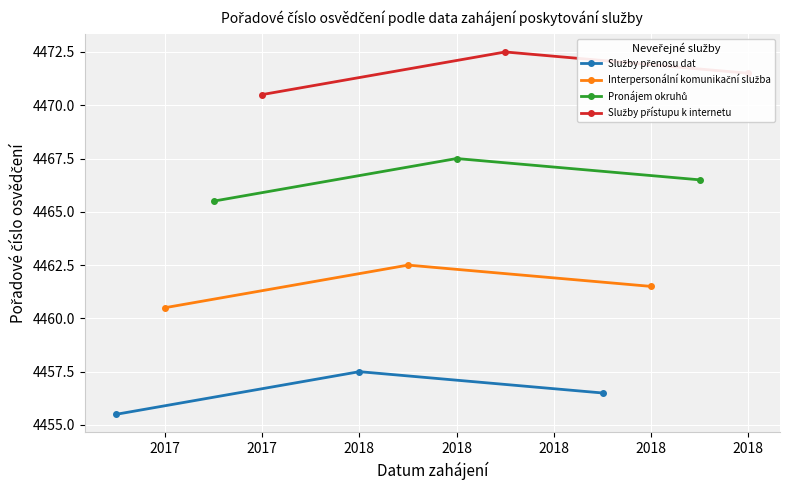

Between 2017 and 2017, which is larger?

2017